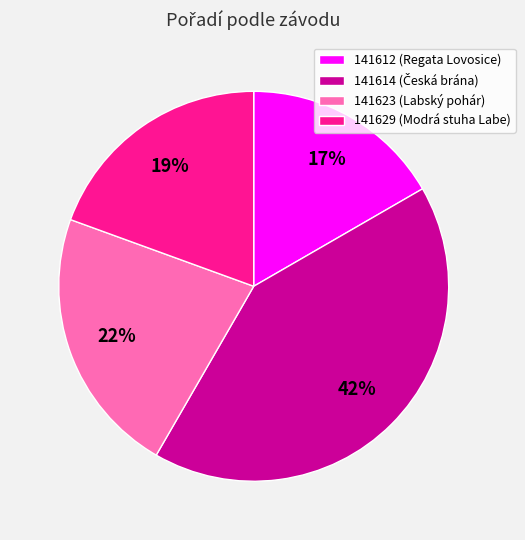

The 141614 slice represents 42% of the pie. True or false?

True